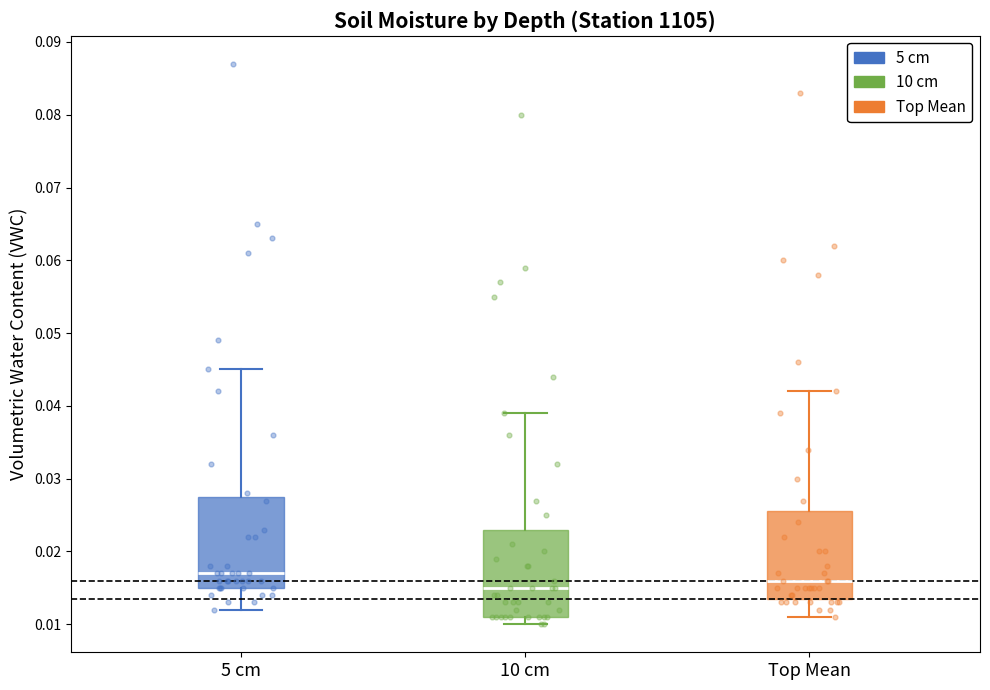

Which box has the highest median line?

5 cm